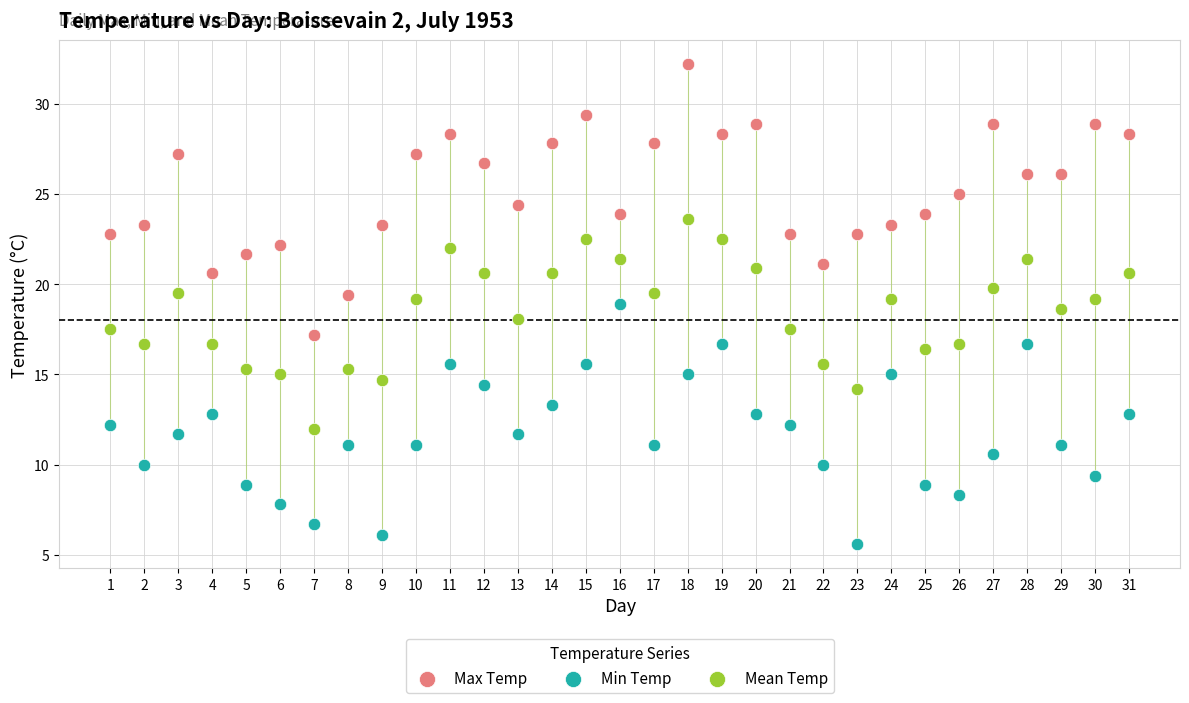

Which series reaches the maximum Y coordinate?

Max Temp